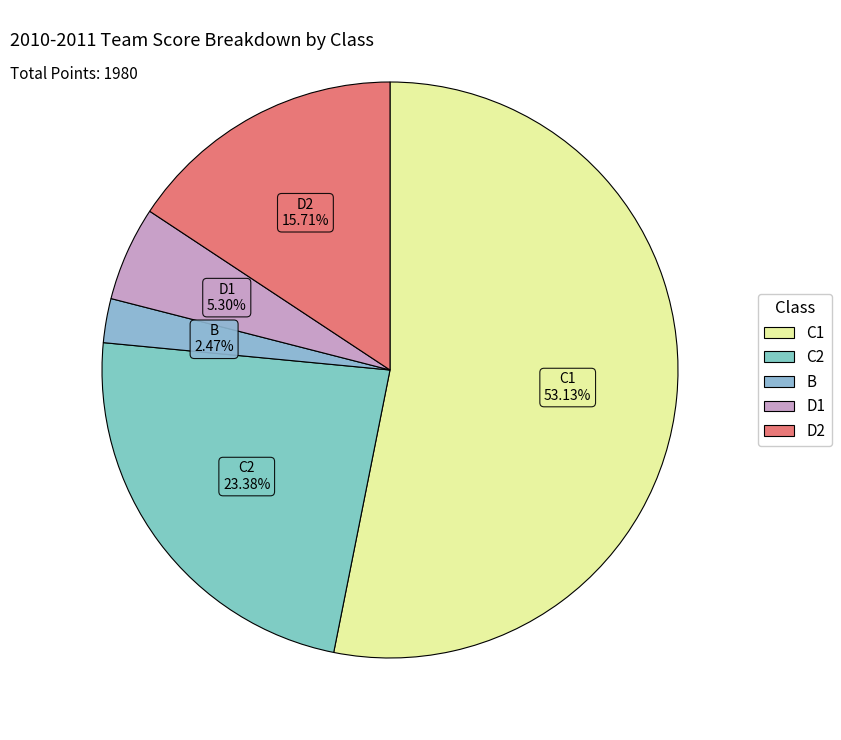

Which category has the smallest portion of the pie?

B